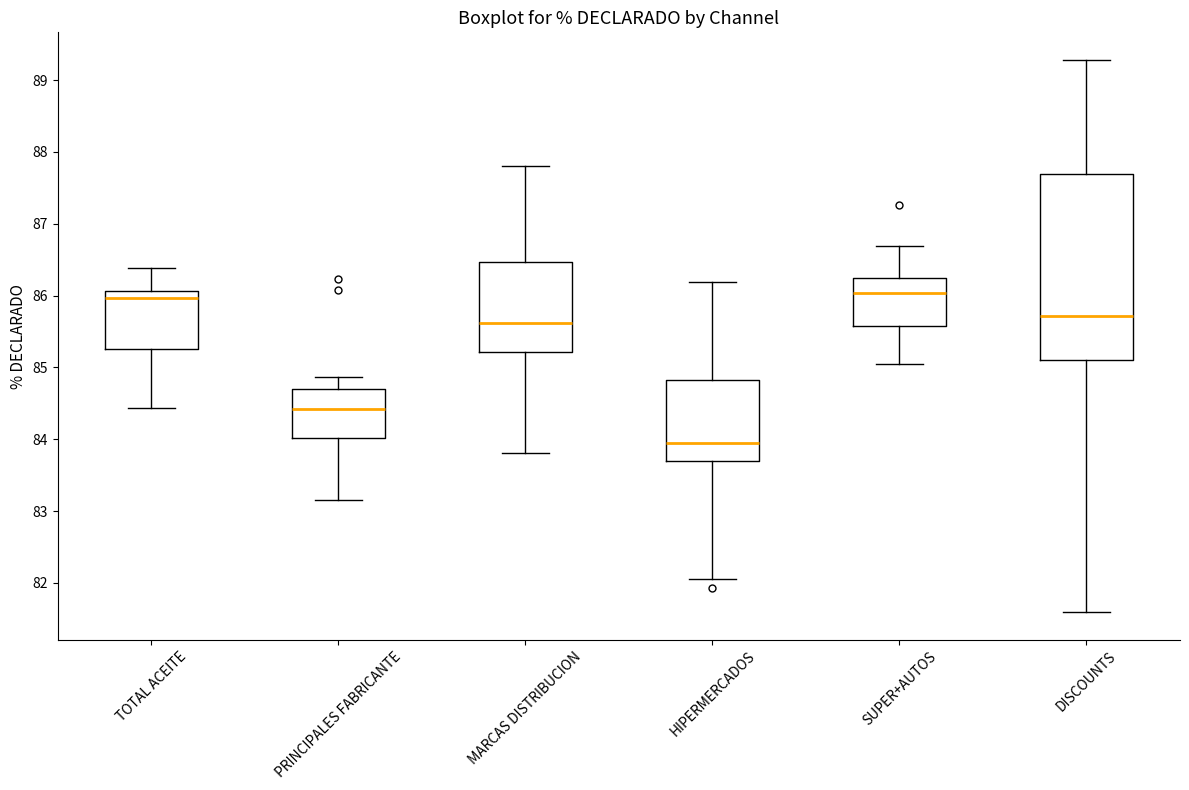

Reading left to right, transcribe this box plot: for each box, give where its median line is, the range the box spans, and where its two whiskers end, as read against the y-axis. The values are not printed on the chart, so give them approximately, as read against the axis.

TOTAL ACEITE: median 86.0, box 85.3 to 86.1, whiskers 84.4 to 86.4
PRINCIPALES FABRICANTE: median 84.4, box 84.0 to 84.7, whiskers 83.2 to 84.9
MARCAS DISTRIBUCION: median 85.6, box 85.2 to 86.5, whiskers 83.8 to 87.8
HIPERMERCADOS: median 83.9, box 83.7 to 84.8, whiskers 82.1 to 86.2
SUPER+AUTOS: median 86.0, box 85.6 to 86.2, whiskers 85.0 to 86.7
DISCOUNTS: median 85.7, box 85.1 to 87.7, whiskers 81.6 to 89.3